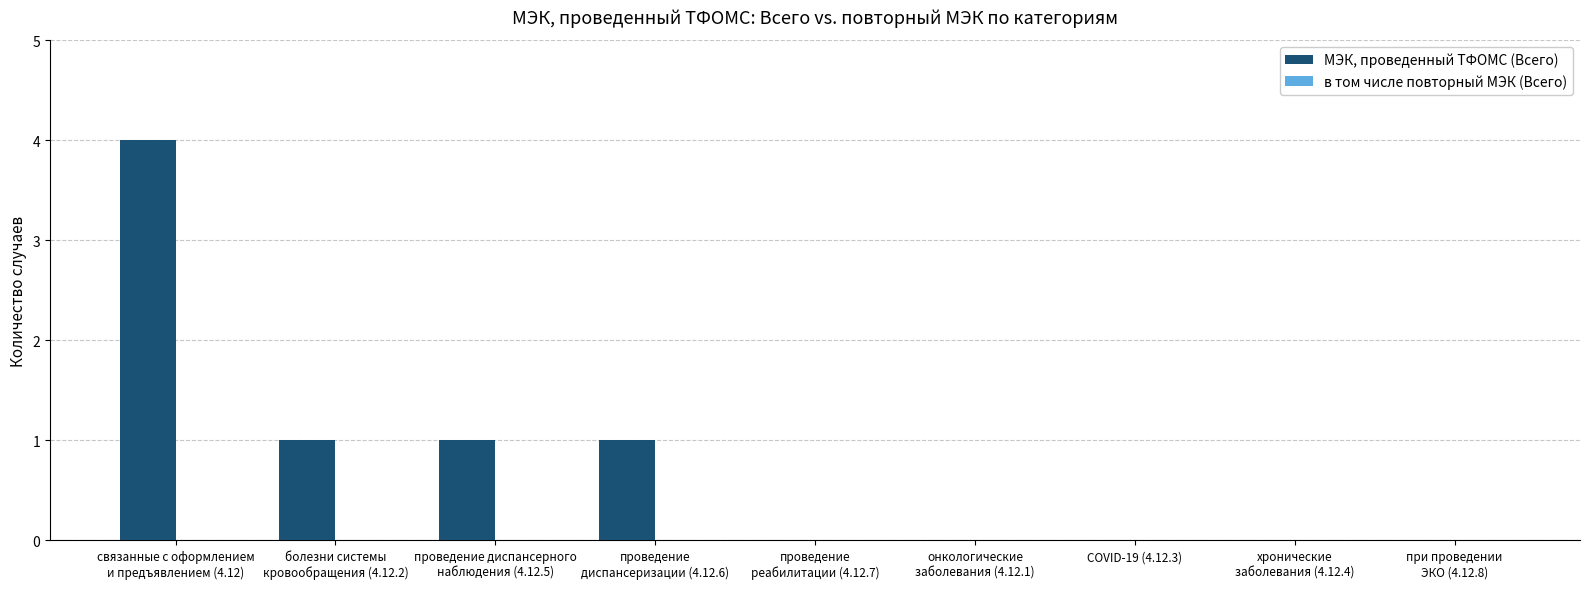

What is the maximum value shown in the chart?

4